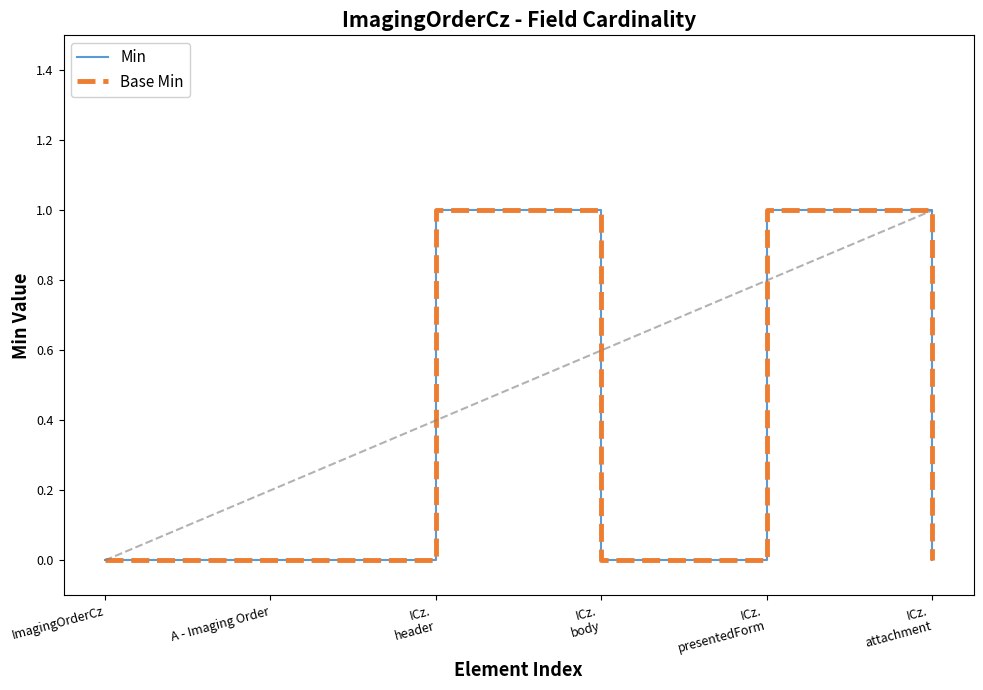

Is this an area chart (filled region under the line)?

No